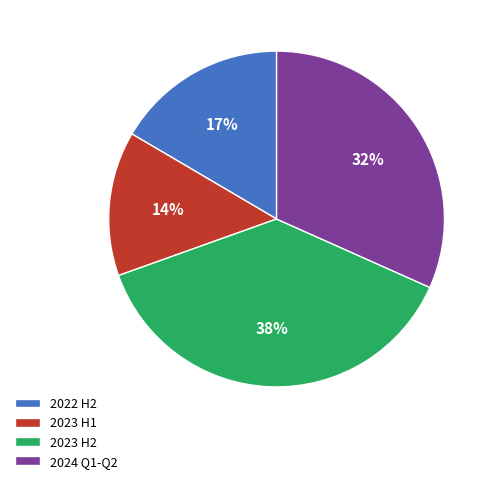

To the nearest percent, what percentage of the pie is 2023 H1?

14%